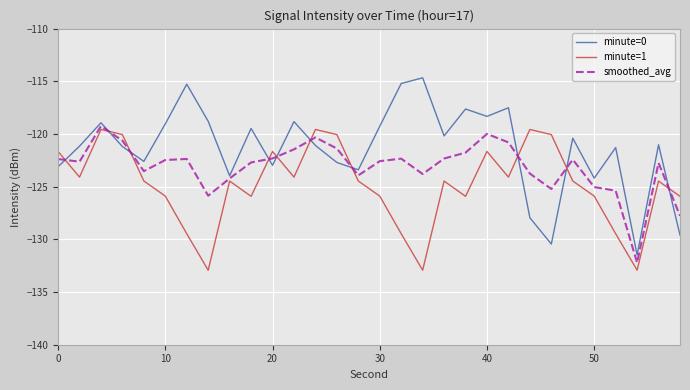

What is the minimum value for minute=1?

-132.9